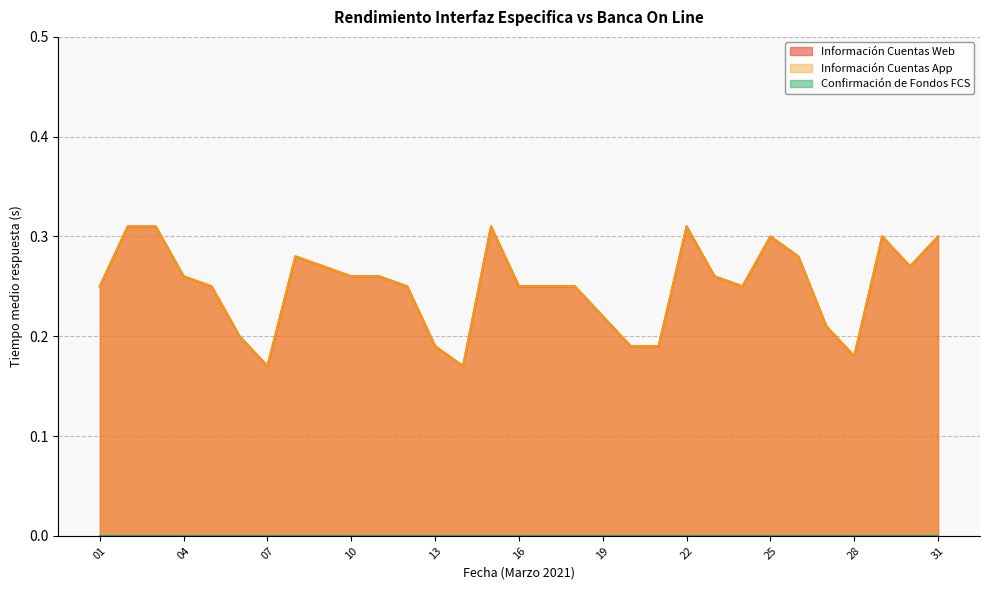

True or false: Información Cuentas App has a value of 0.2 at 12.

True